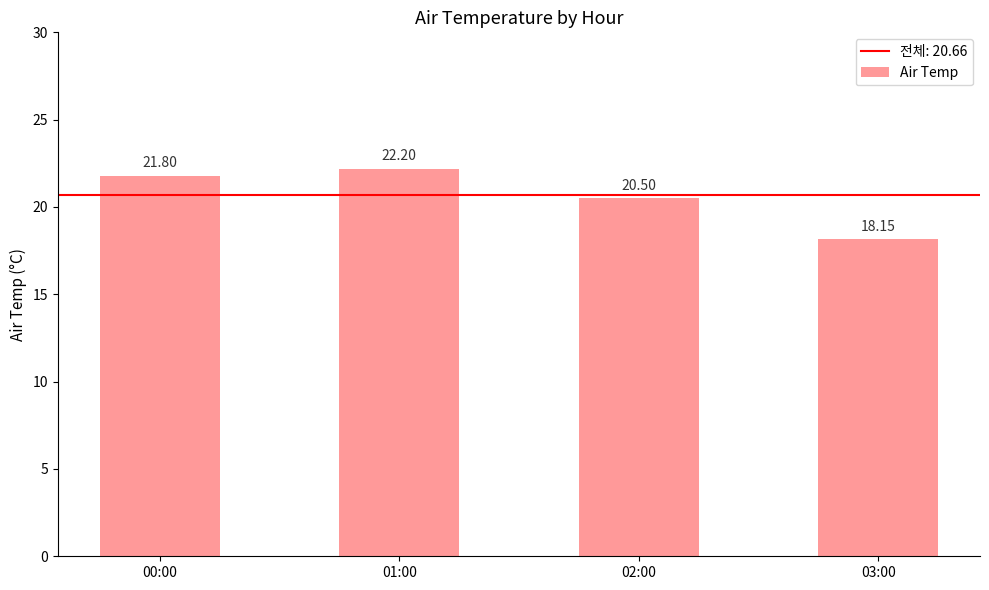

What is the difference between the values at 02:00 and 00:00?

1.3